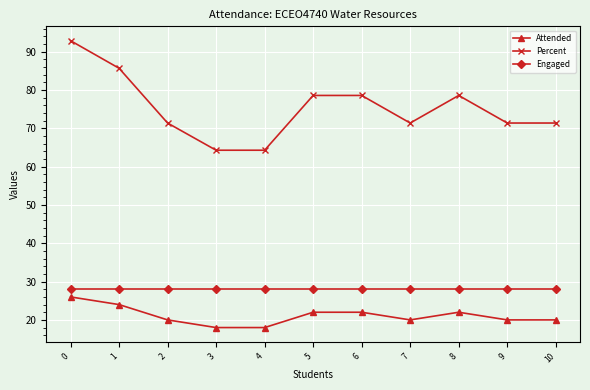

Reading right to left, what are all the values shown in this chart?

Attended: 20.0	20.0	22.0	20.0	22.0	22.0	18.0	18.0	20.0	24.0	26.0
Percent: 71.4	71.4	78.6	71.4	78.6	78.6	64.3	64.3	71.4	85.7	92.9
Engaged: 28.0	28.0	28.0	28.0	28.0	28.0	28.0	28.0	28.0	28.0	28.0